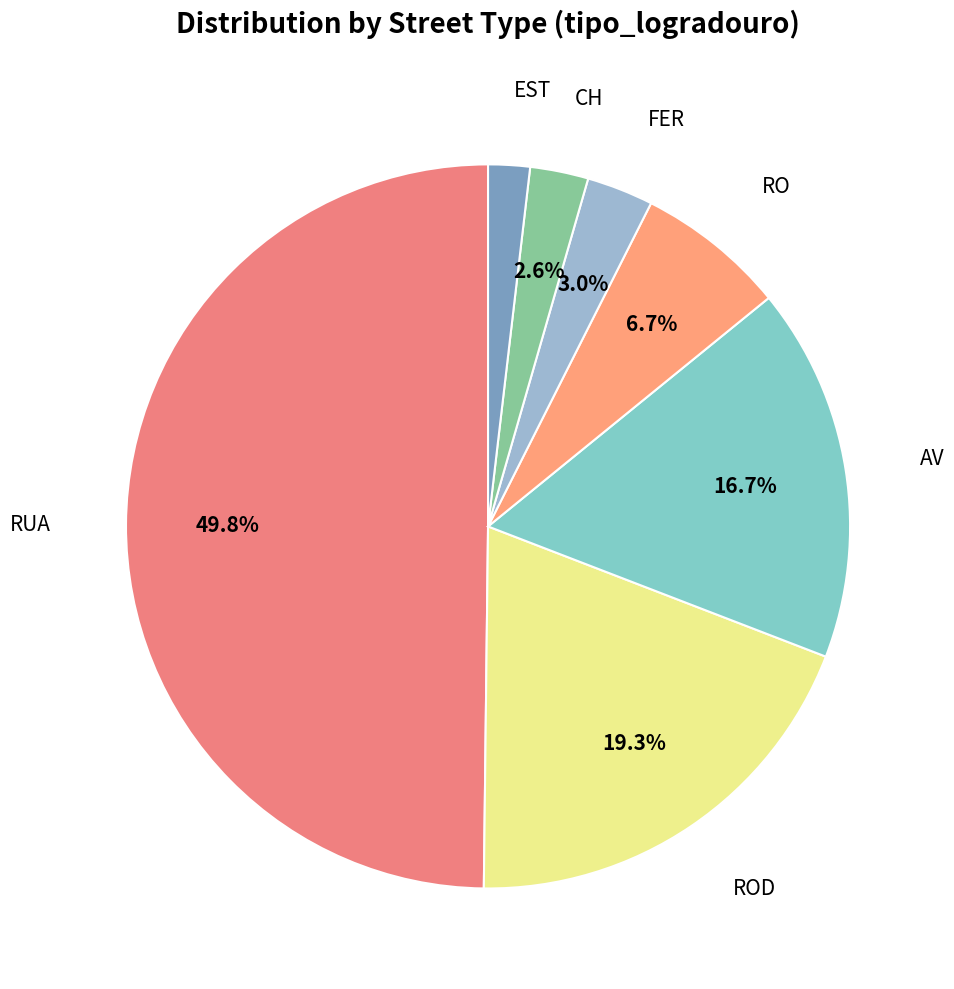

How many slices are in this pie chart?

7